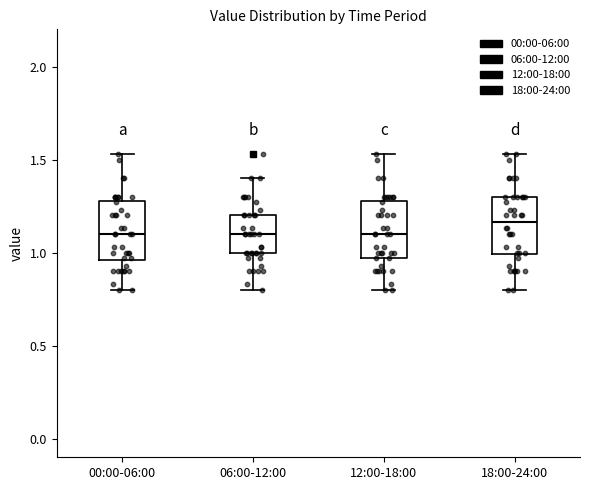

Reading left to right, read every box against the y-axis: the position of its median line, the range the box covers, and the ends of its whiskers. The values are not printed on the chart, so give them approximately, as read against the axis.

00:00-06:00: median 1.10, box 0.95 to 1.30, whiskers 0.80 to 1.55
06:00-12:00: median 1.10, box 1.00 to 1.20, whiskers 0.80 to 1.40
12:00-18:00: median 1.10, box 0.95 to 1.30, whiskers 0.80 to 1.55
18:00-24:00: median 1.15, box 1.00 to 1.30, whiskers 0.80 to 1.55